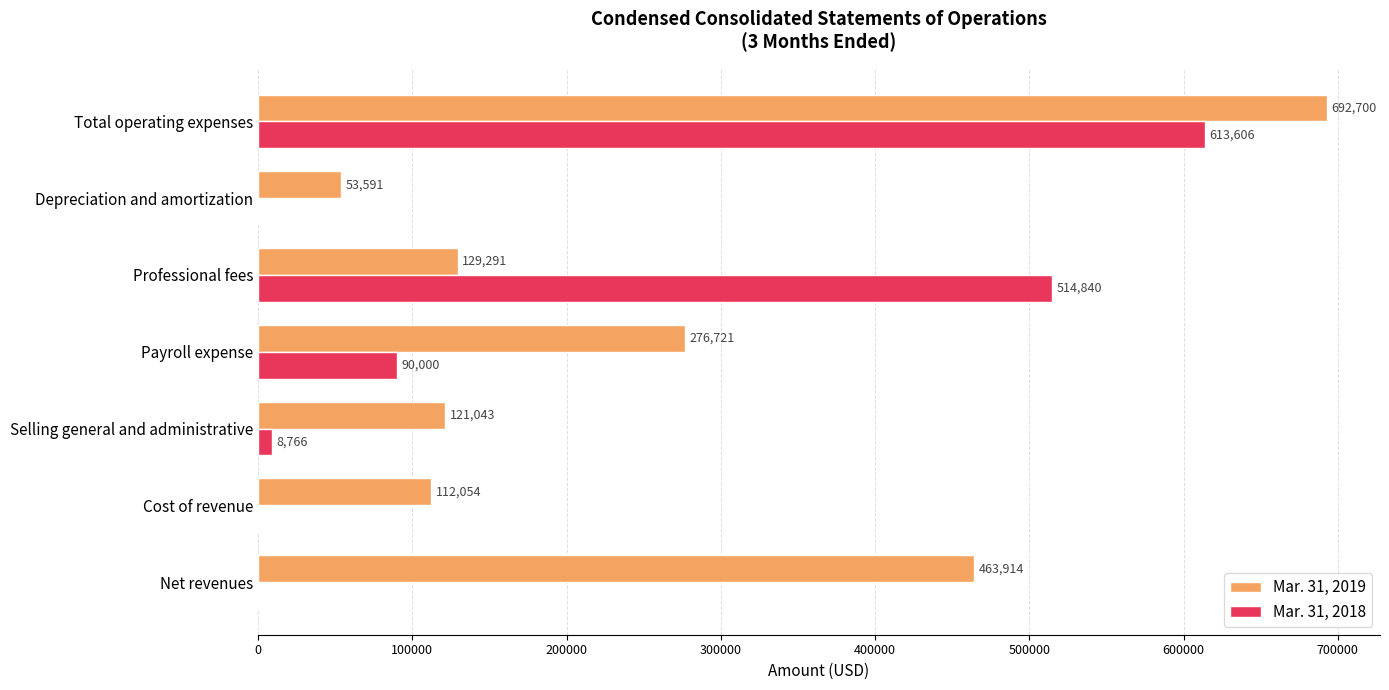

What is the total value across all series at Selling general and administrative?

129809